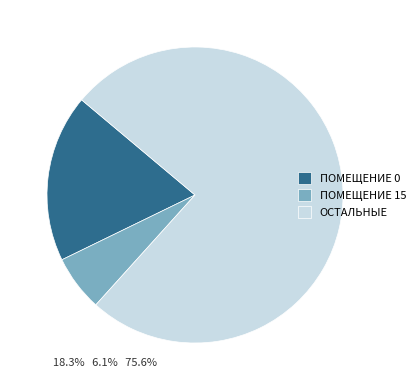

Is the sum of ПОМЕЩЕНИЕ 15 and ПОМЕЩЕНИЕ 0 greater than half?

No